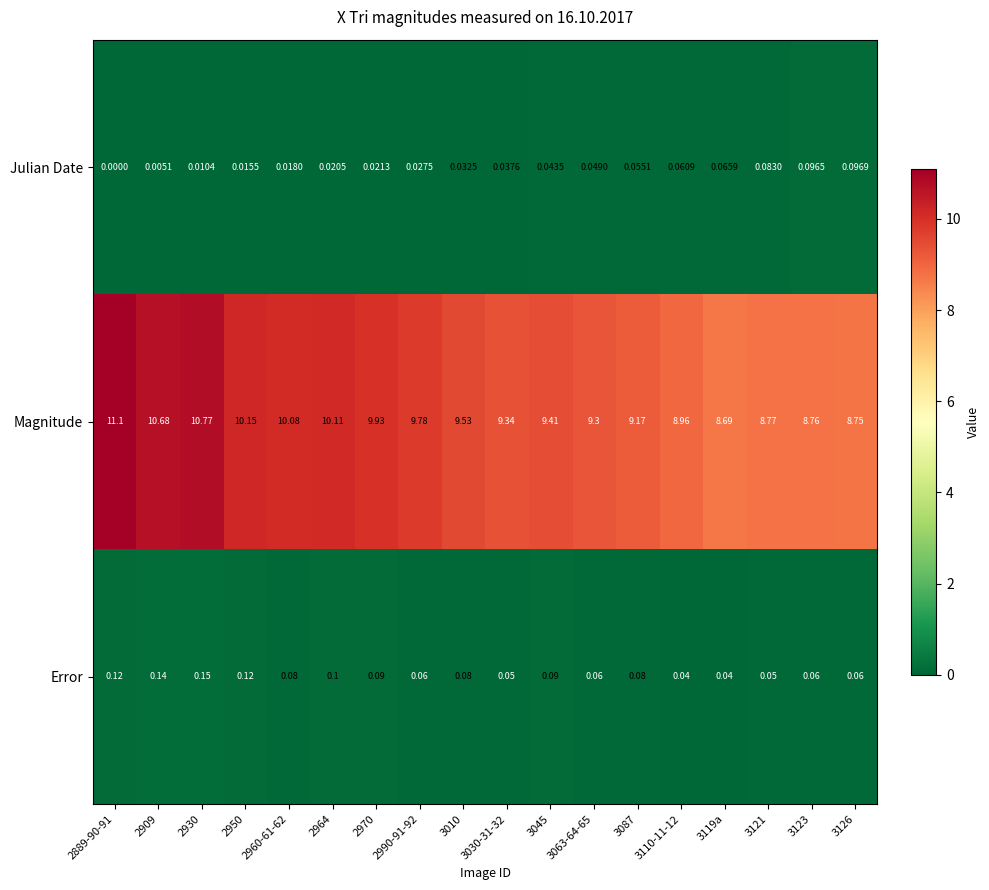

Is the value of Magnitude at 2964 greater than the value of Julian Date at 3030-31-32?

Yes